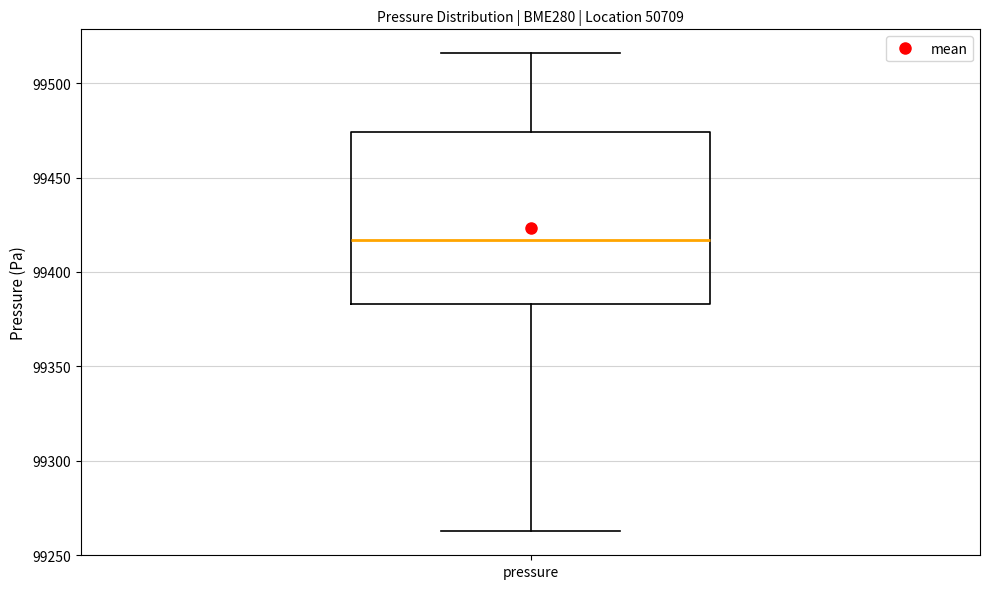

Where does the lower whisker of the box for pressure end on the y-axis? The values are not printed on the chart, so give them approximately, as read against the axis.

99265